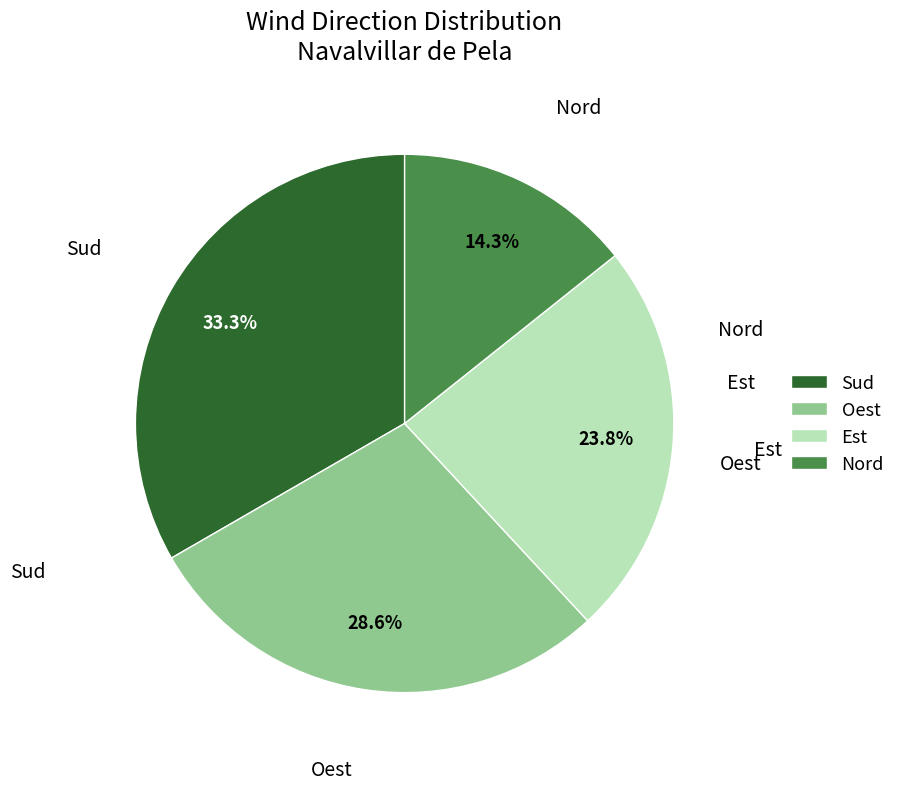

What portion of the pie excludes Est?

76.2%